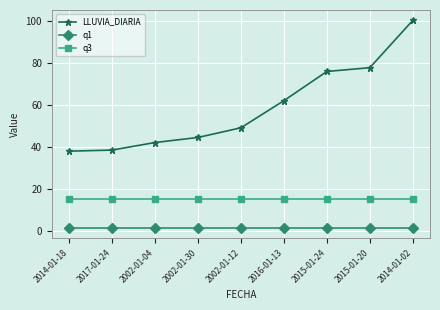

At which category does the chart reach its peak across all series?

2014-01-02